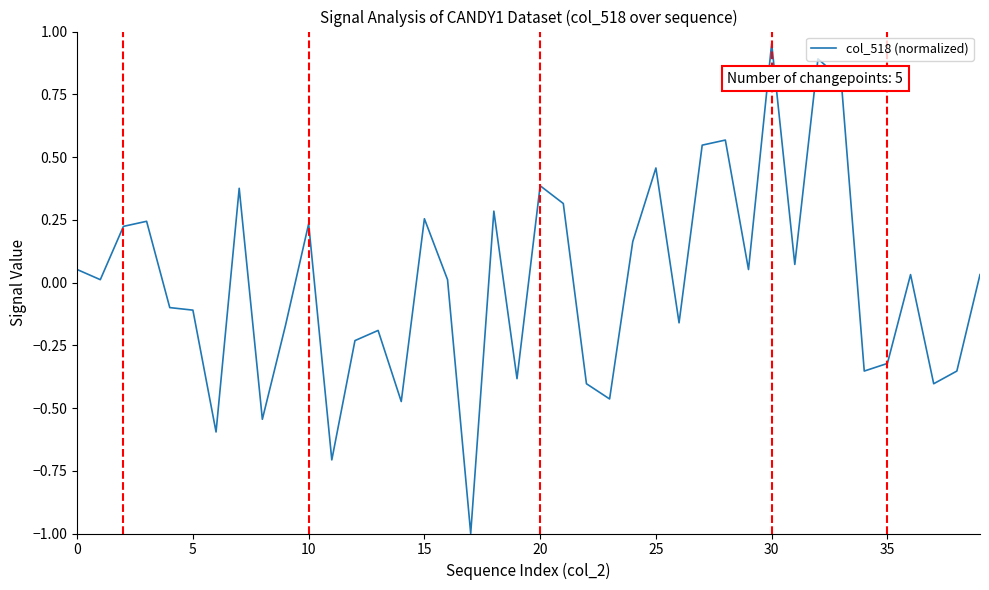

What is the difference between the maximum and minimum values?

2.0